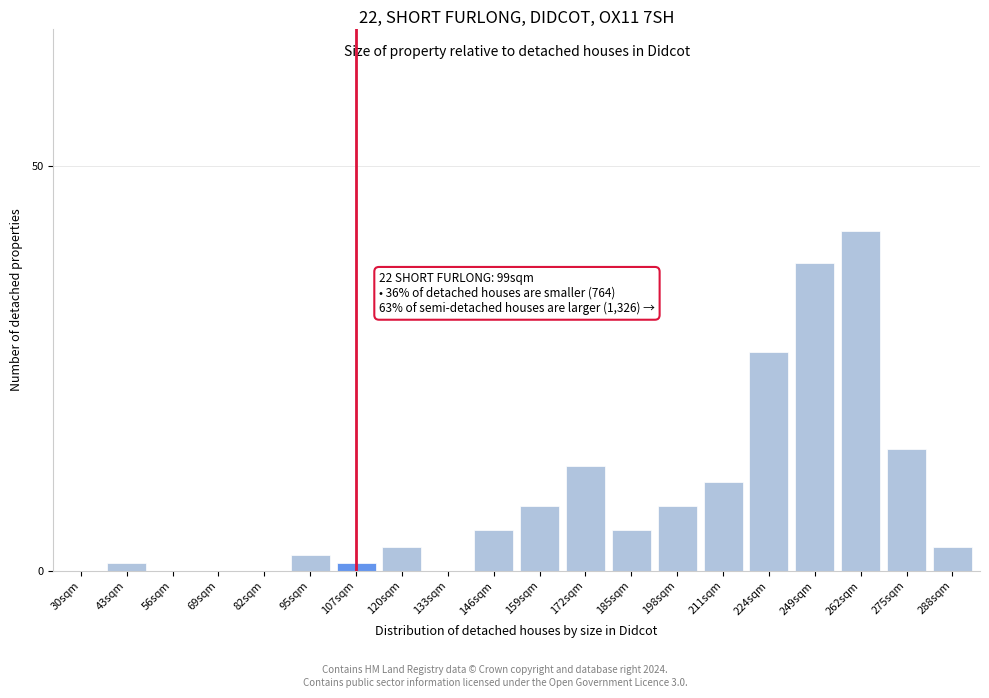

Reading left to right, what are all the values shown in this chart?

30sqm=0	43sqm=1	56sqm=0	69sqm=0	82sqm=0	95sqm=2	107sqm=1	120sqm=3	133sqm=0	146sqm=5	159sqm=8	172sqm=13	185sqm=5	198sqm=8	211sqm=11	224sqm=27	249sqm=38	262sqm=42	275sqm=15	288sqm=3